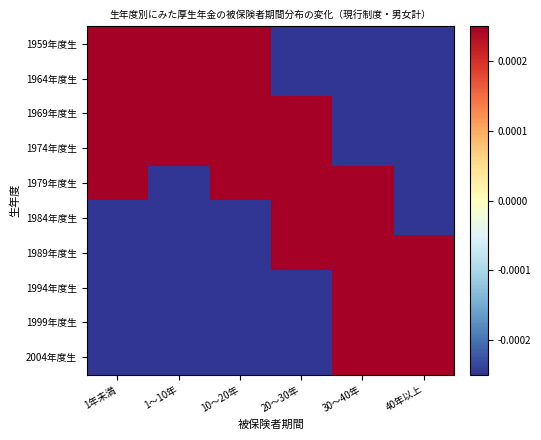

At which category is the sum across all series the highest?

20～30年